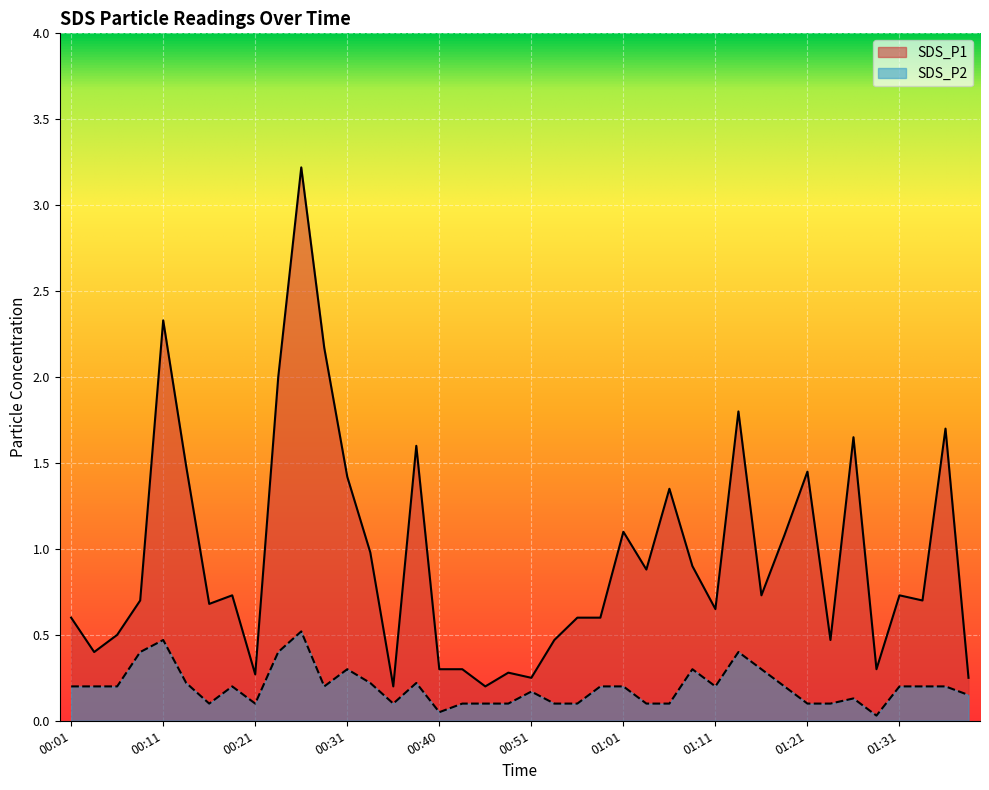

What is the lowest value of the SDS_P1 series?

0.2